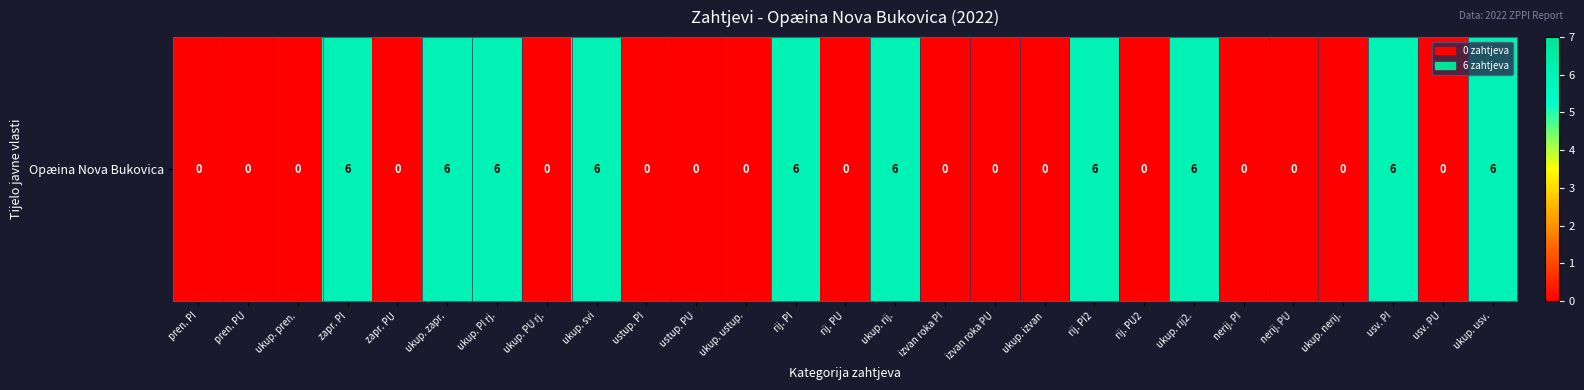

What is the difference between the values at pren. PU and ukup. PI rj.?

6